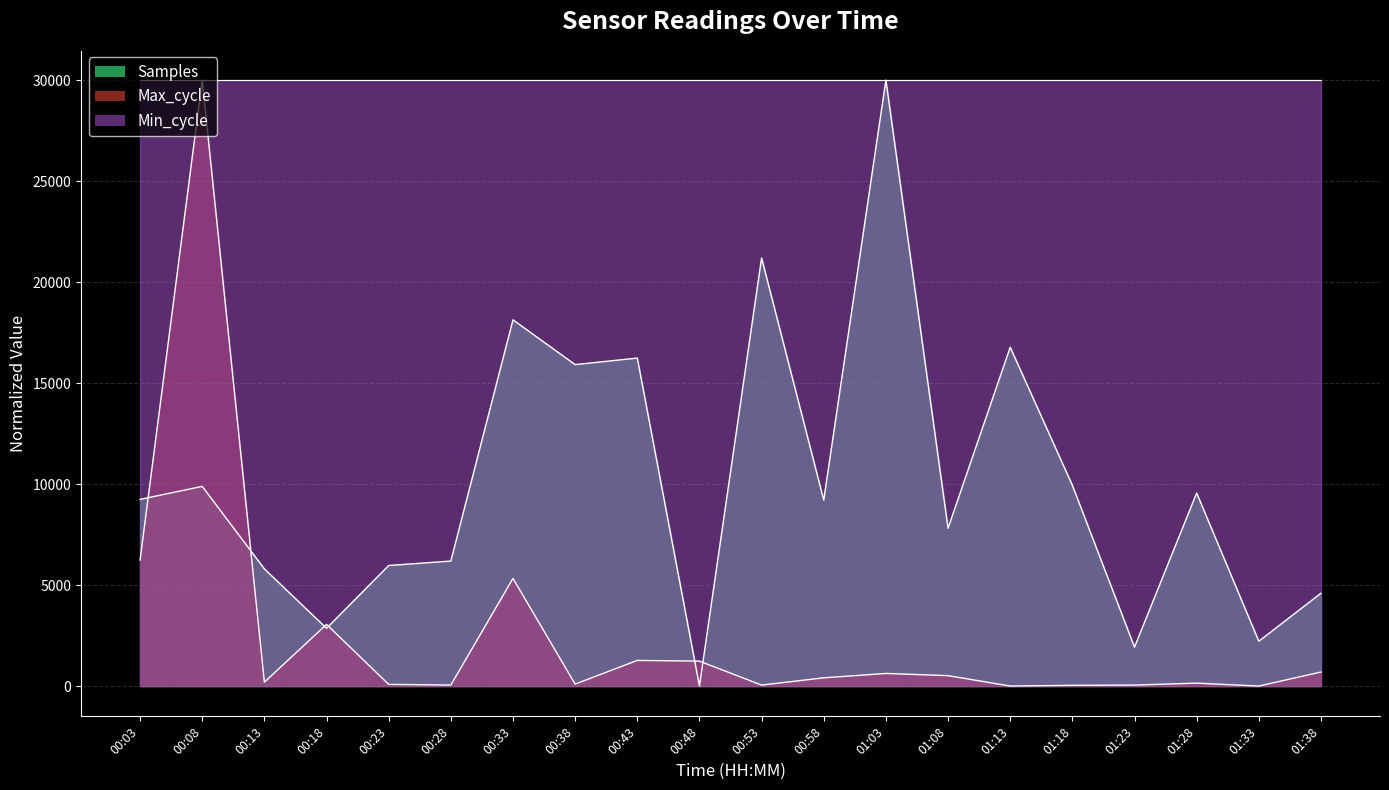

Which series has the largest range (max minus min)?

Samples